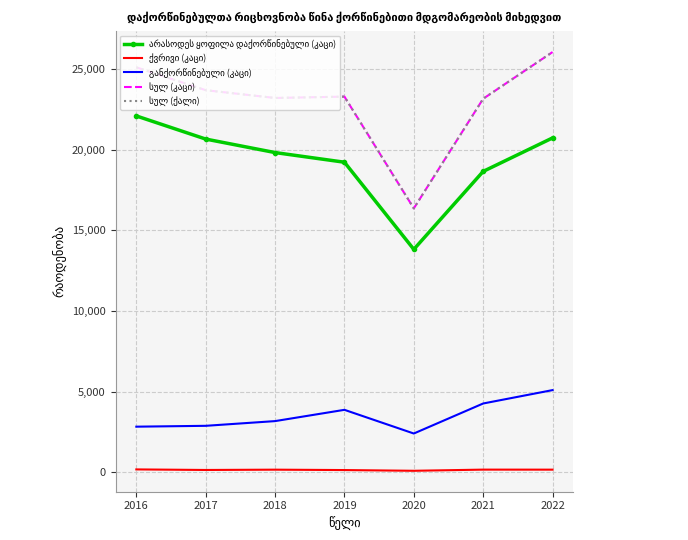

Reading left to right, transcribe all the data shown in this chart.

არასოდეს ყოფილა დაქორწინებული (კაცი): 2016=22088	2017=20655	2018=19818	2019=19220	2020=13819	2021=18651	2022=20726
ქვრივი (კაცი): 2016=181	2017=146	2018=165	2019=141	2020=96	2021=168	2022=166
განქორწინებული (კაცი): 2016=2830	2017=2883	2018=3175	2019=3874	2020=2406	2021=4267	2022=5096
სულ (კაცი): 2016=25101	2017=23684	2018=23202	2019=23285	2020=16359	2021=23155	2022=26048
სულ (ქალი): 2016=25101	2017=23684	2018=23202	2019=23285	2020=16359	2021=23155	2022=26048